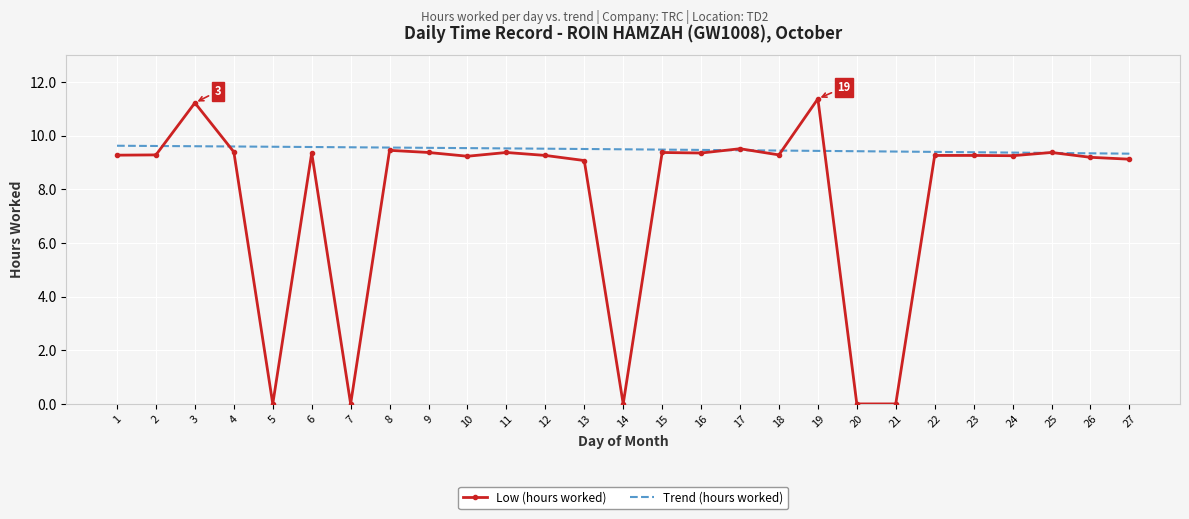

True or false: Low (hours worked) has a value of 11.4 at 19.

True